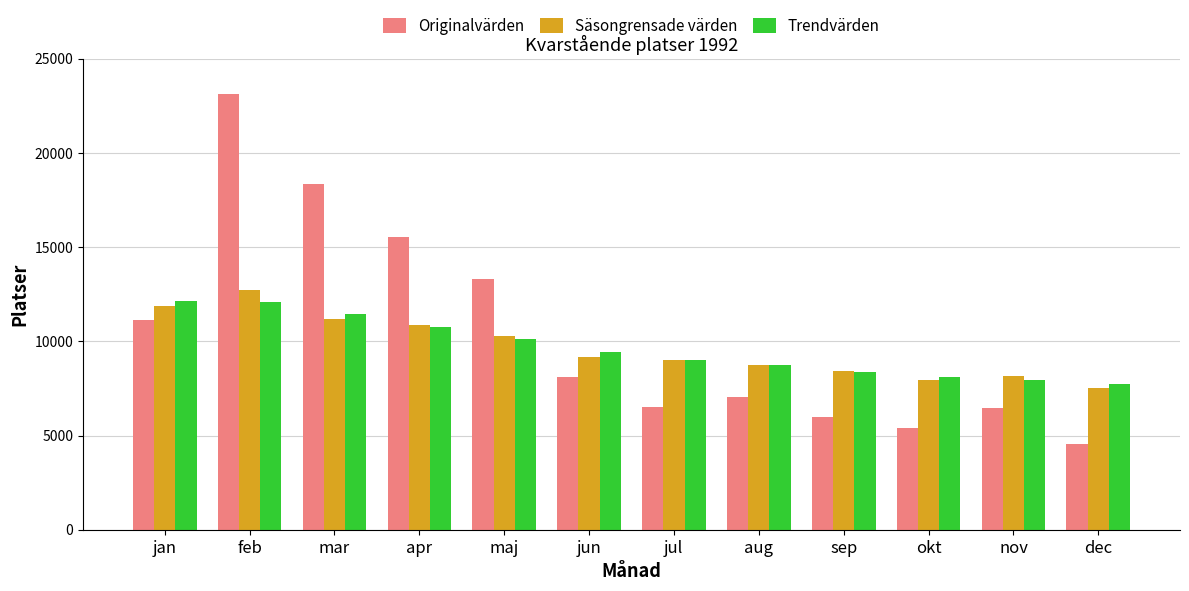

How many distinct data groups are displayed?

3